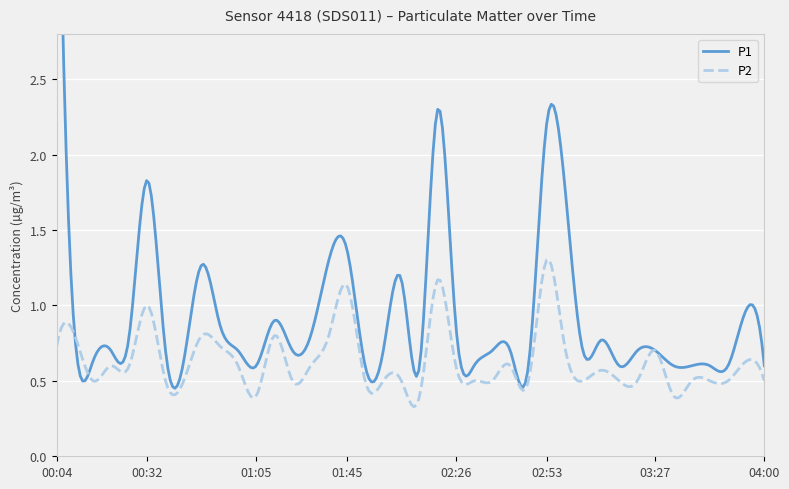

True or false: P1 has more than 0 interior local peaks.

True